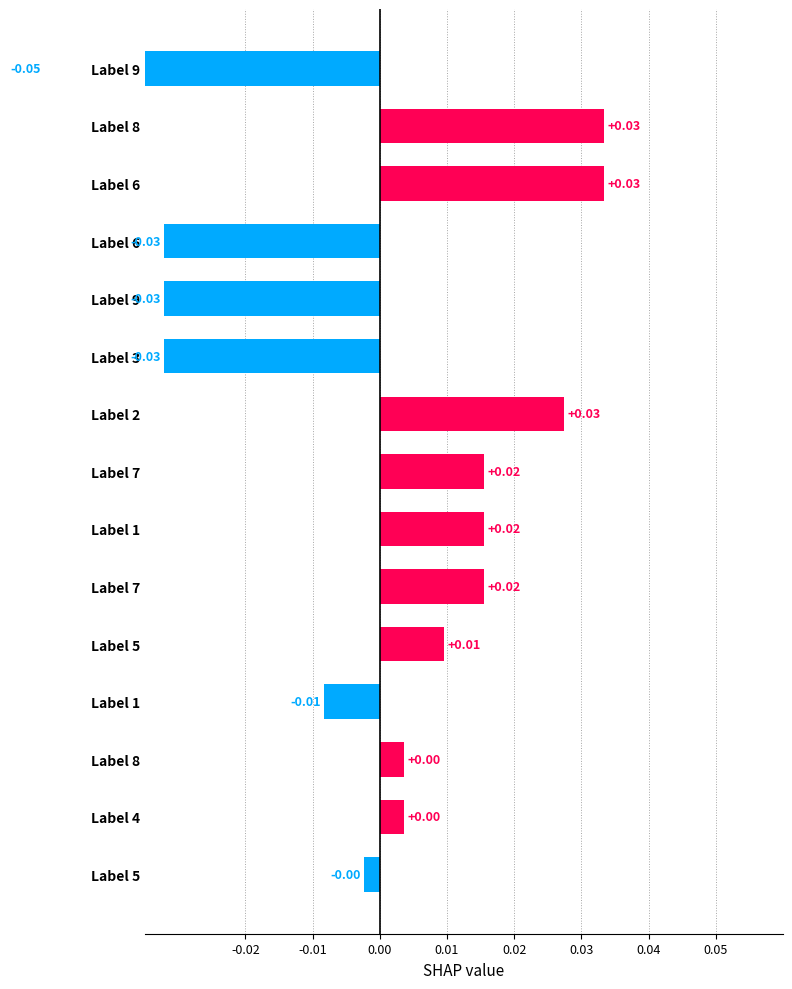

Does the chart contain stacked bars?

No